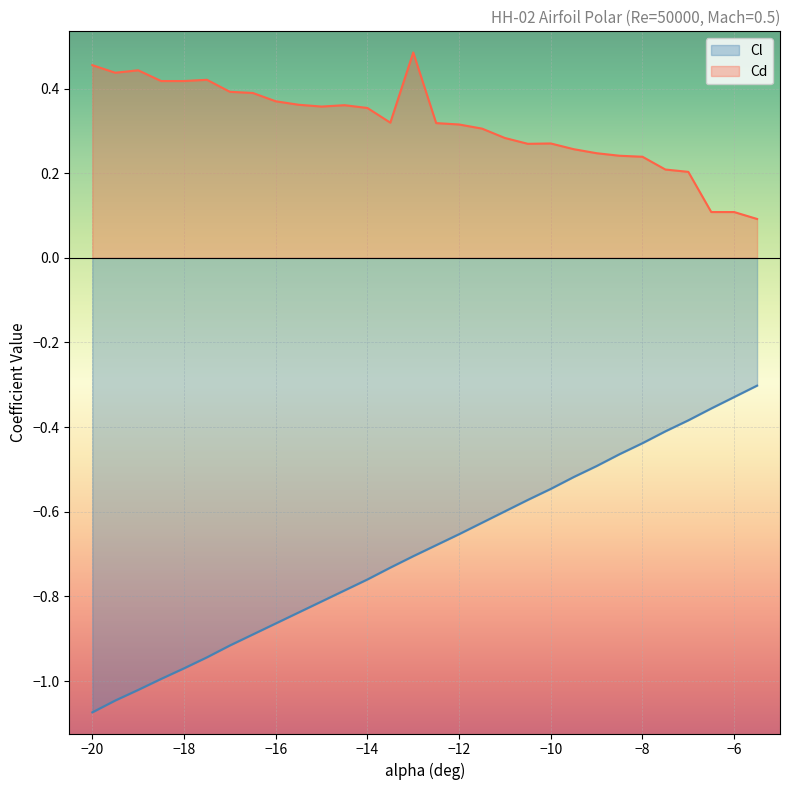

Does the chart display data point markers on the line(s)?

No